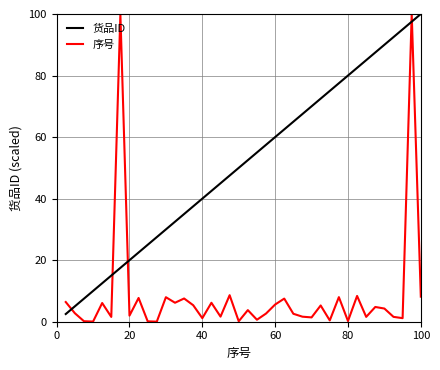

Rank the series by their average value, from lowest to highest.

货品ID, 序号